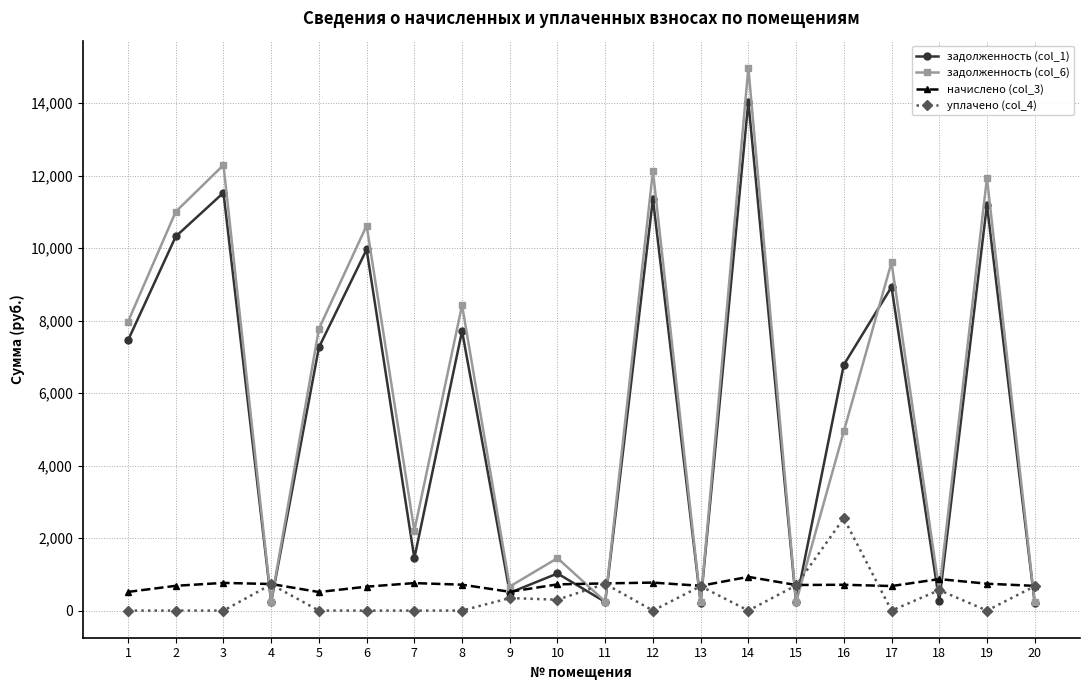

What are all the series names shown in the legend?

задолженность (col_1), задолженность (col_6), начислено (col_3), уплачено (col_4)